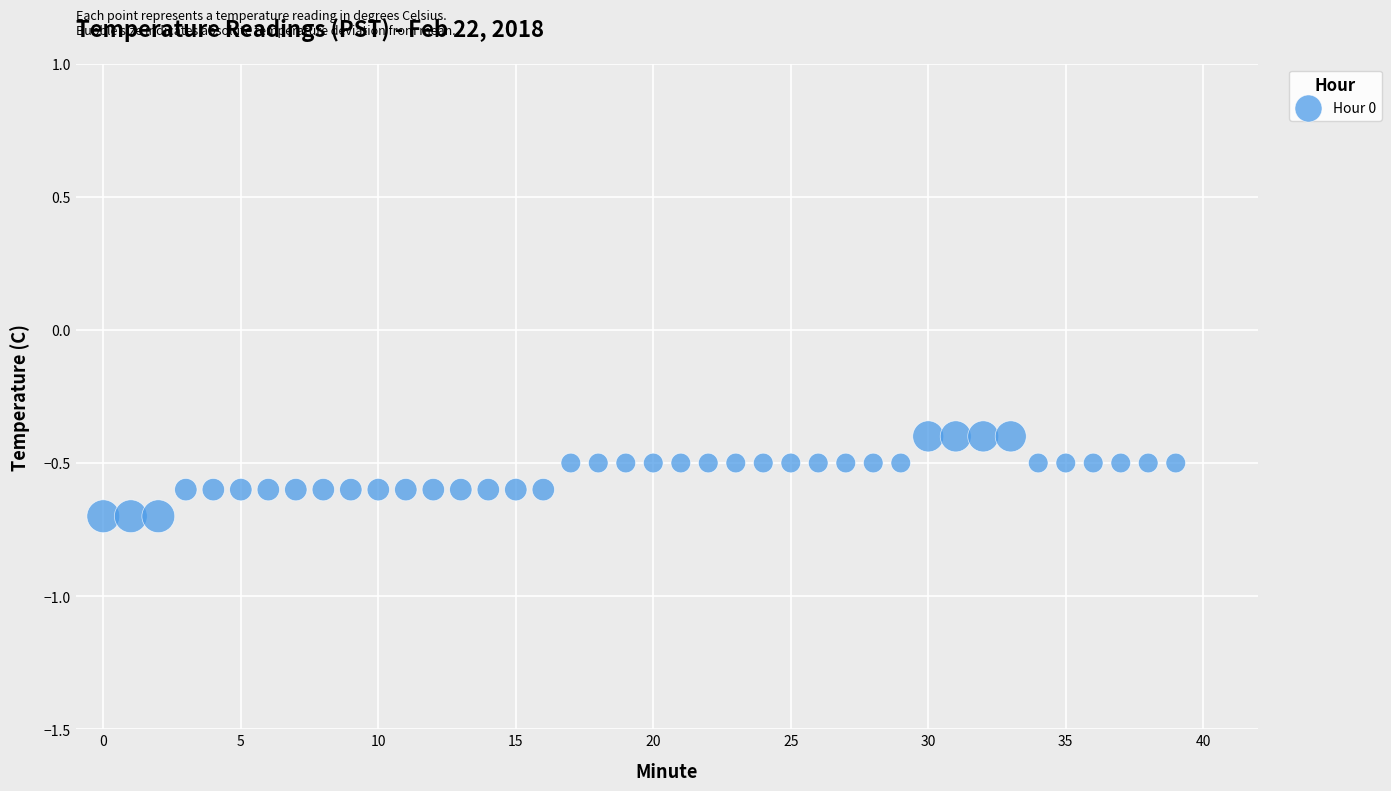

What is the range of Y values (max minus min)?

0.3